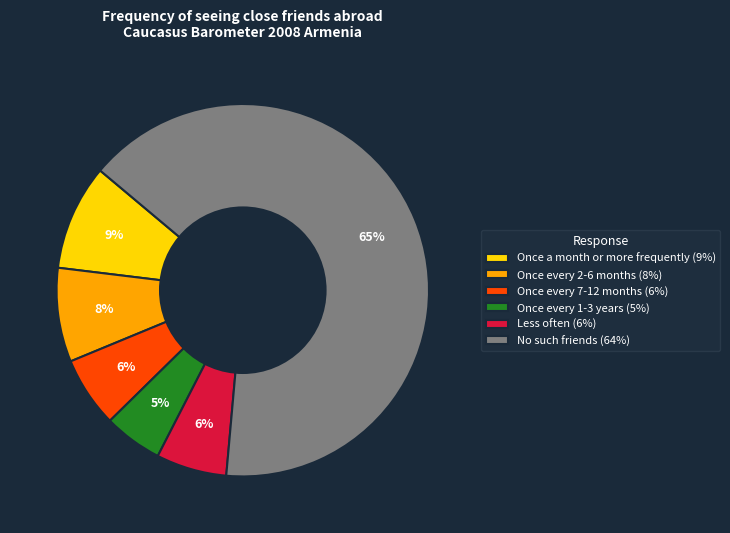

Count the number of slices in the pie.

6